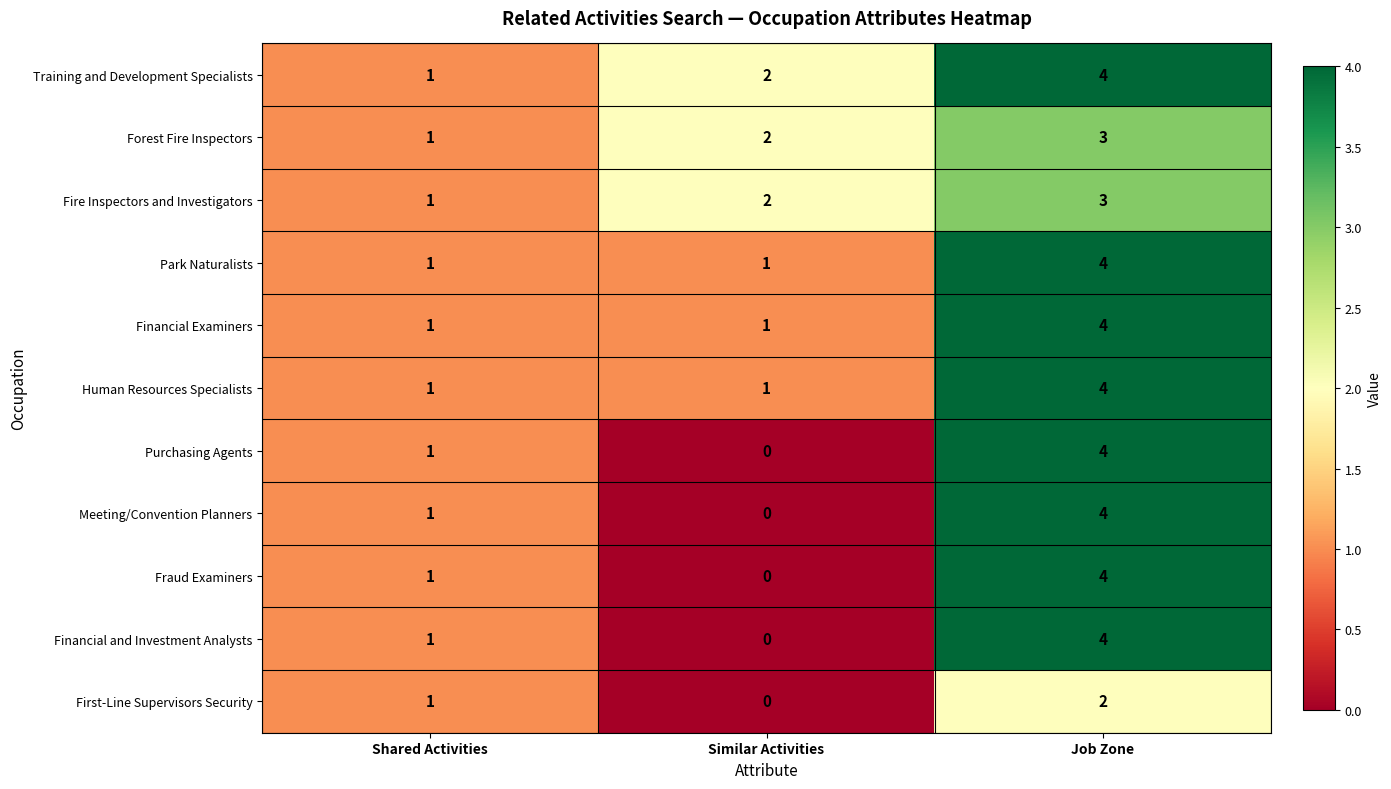

True or false: Financial Examiners has a value of 1 at Shared Activities.

True